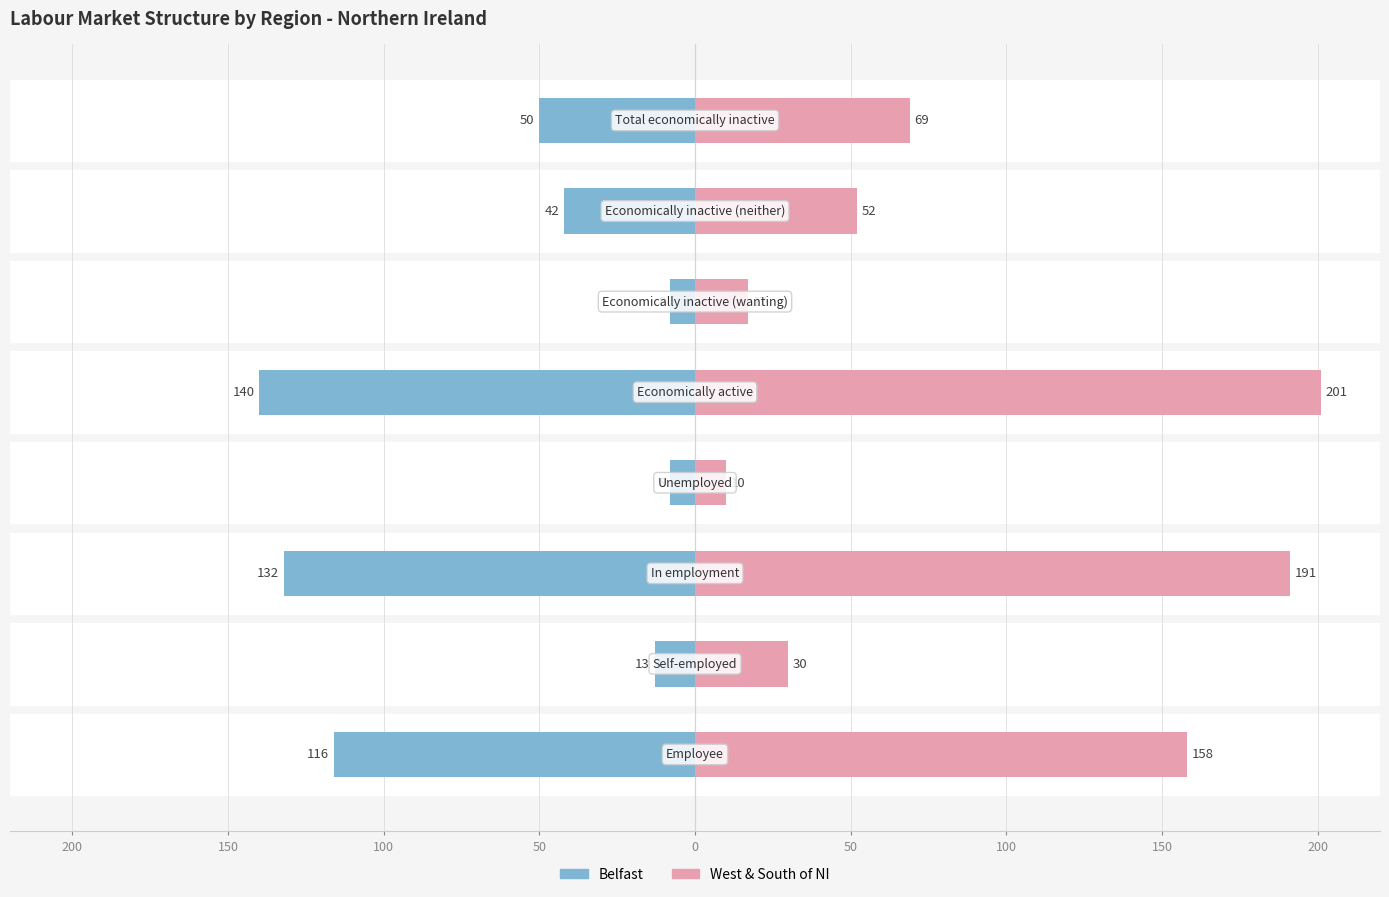

Read the Belfast value at 50.

-8